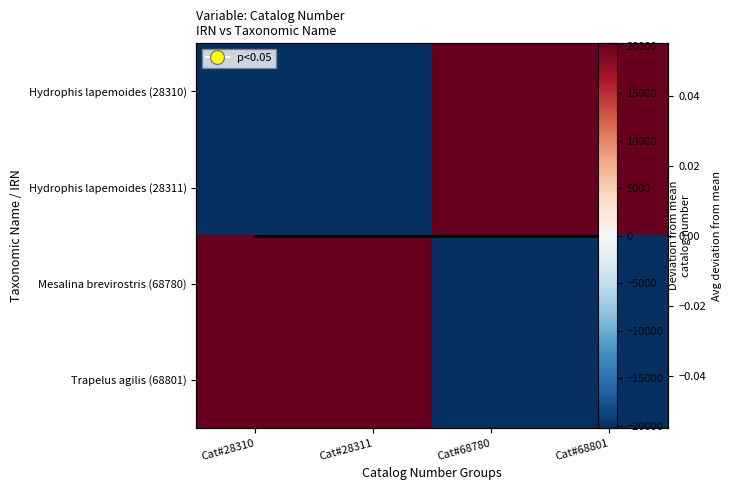

Read the Hydrophis lapemoides (28311) value at Cat#68780.

20250.5